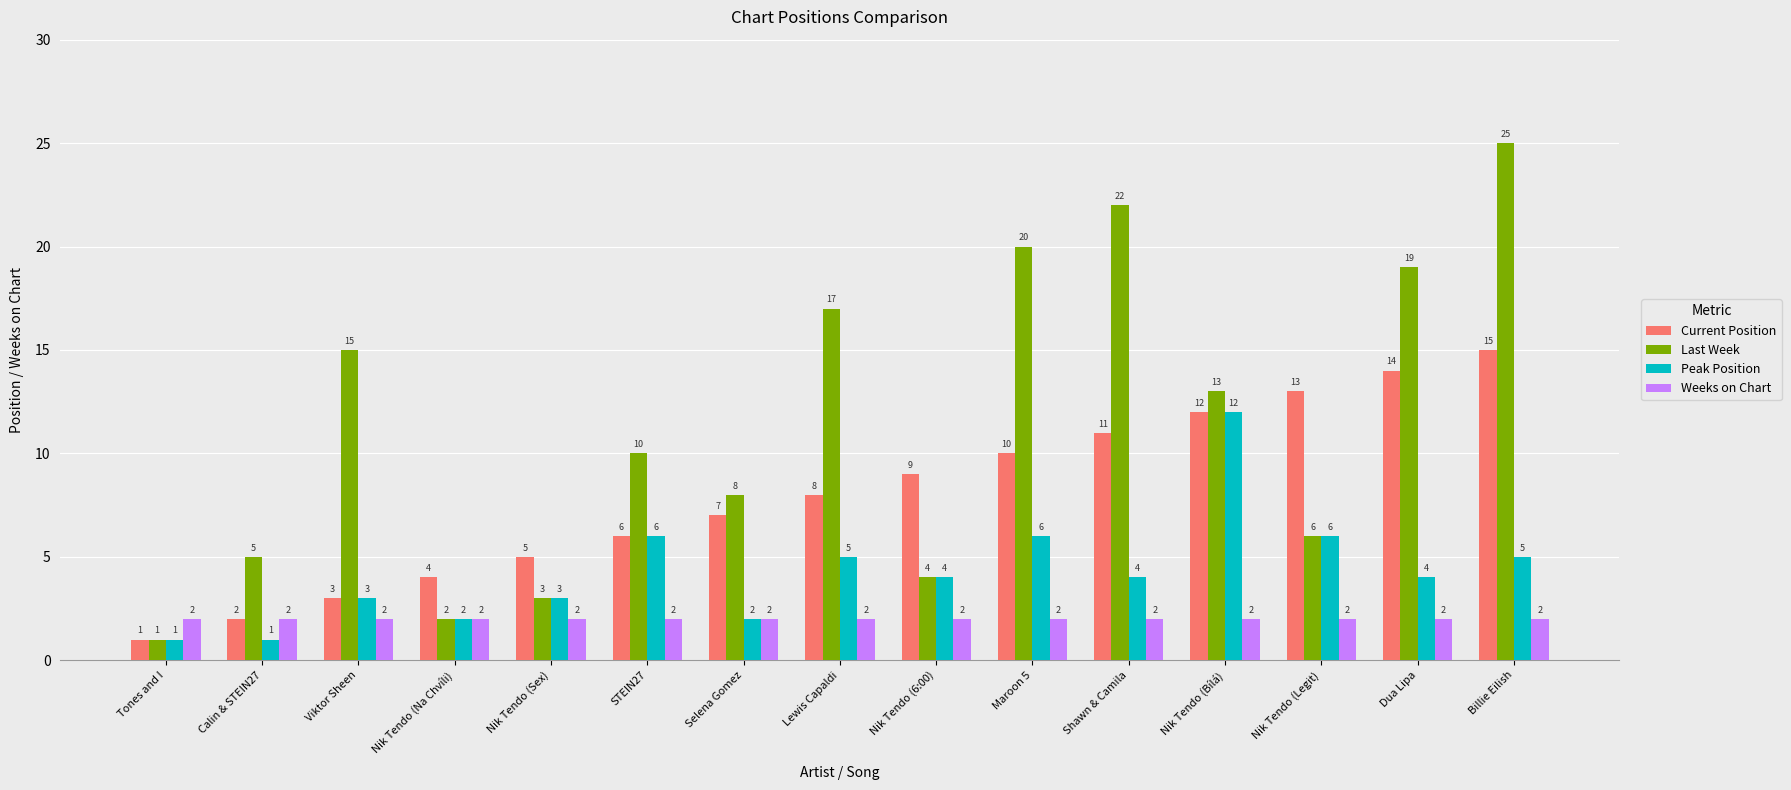

List the series in order of their overall mean, highest first.

Last Week, Current Position, Peak Position, Weeks on Chart